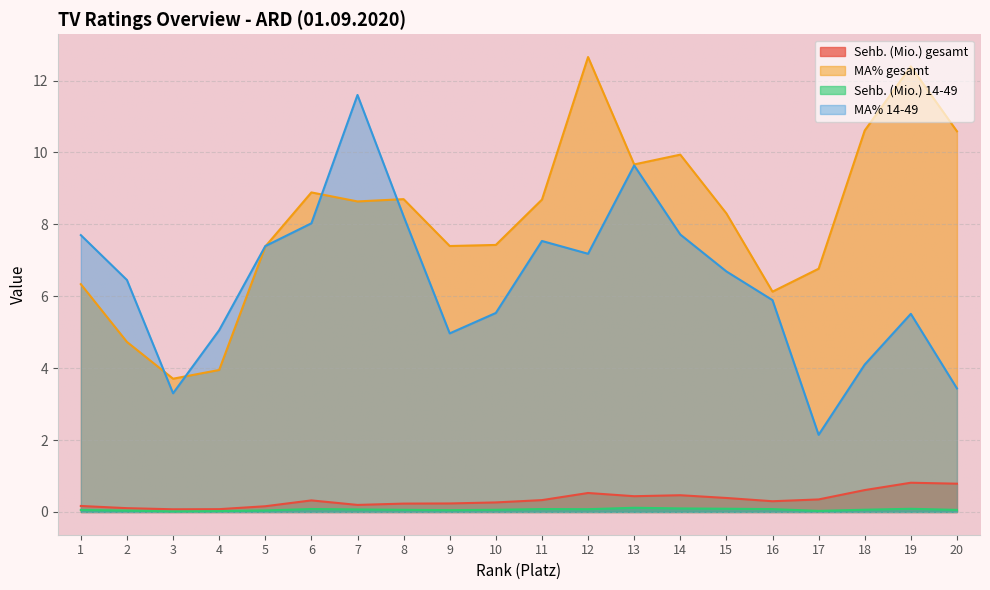

Reading left to right, transcribe all the data shown in this chart.

Sehb. (Mio.) gesamt: 1=0.2	2=0.1	3=0.1	4=0.1	5=0.2	6=0.3	7=0.2	8=0.2	9=0.2	10=0.3	11=0.3	12=0.5	13=0.4	14=0.5	15=0.4	16=0.3	17=0.3	18=0.6	19=0.8	20=0.8
MA% gesamt: 1=6.3	2=4.7	3=3.7	4=4.0	5=7.4	6=8.9	7=8.6	8=8.7	9=7.4	10=7.4	11=8.7	12=12.7	13=9.7	14=9.9	15=8.3	16=6.1	17=6.8	18=10.6	19=12.4	20=10.6
Sehb. (Mio.) 14-49: 1=0.1	2=0.0	3=0.0	4=0.0	5=0.0	6=0.1	7=0.1	8=0.1	9=0.1	10=0.1	11=0.1	12=0.1	13=0.1	14=0.1	15=0.1	16=0.1	17=0.0	18=0.1	19=0.1	20=0.1
MA% 14-49: 1=7.7	2=6.5	3=3.3	4=5.1	5=7.4	6=8.0	7=11.6	8=8.2	9=5.0	10=5.5	11=7.5	12=7.2	13=9.6	14=7.7	15=6.7	16=5.9	17=2.1	18=4.1	19=5.5	20=3.4